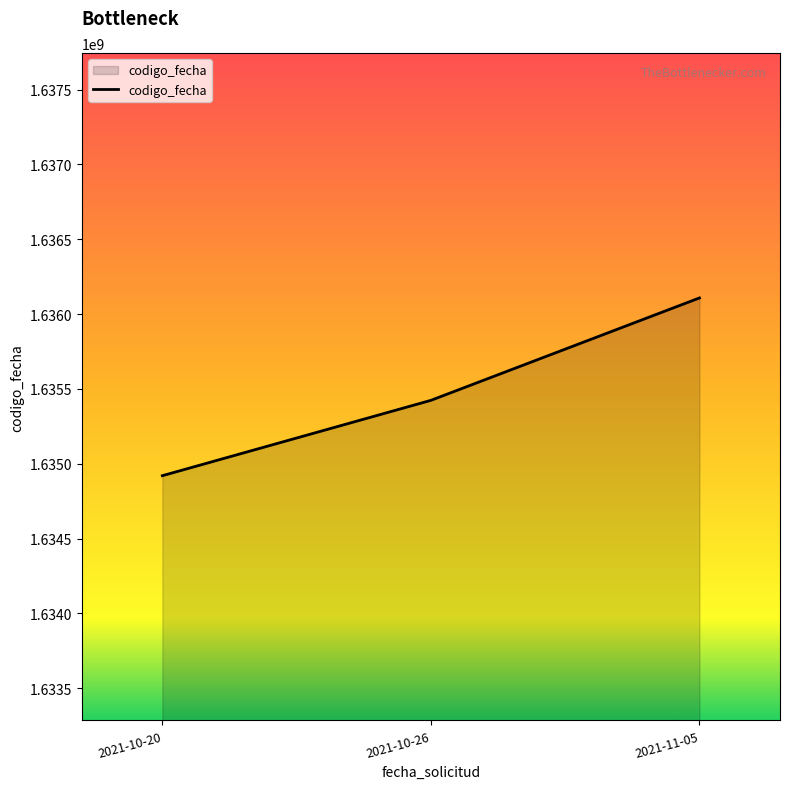

List the labels in order of value, largest first.

2021-11-05, 2021-10-26, 2021-10-20